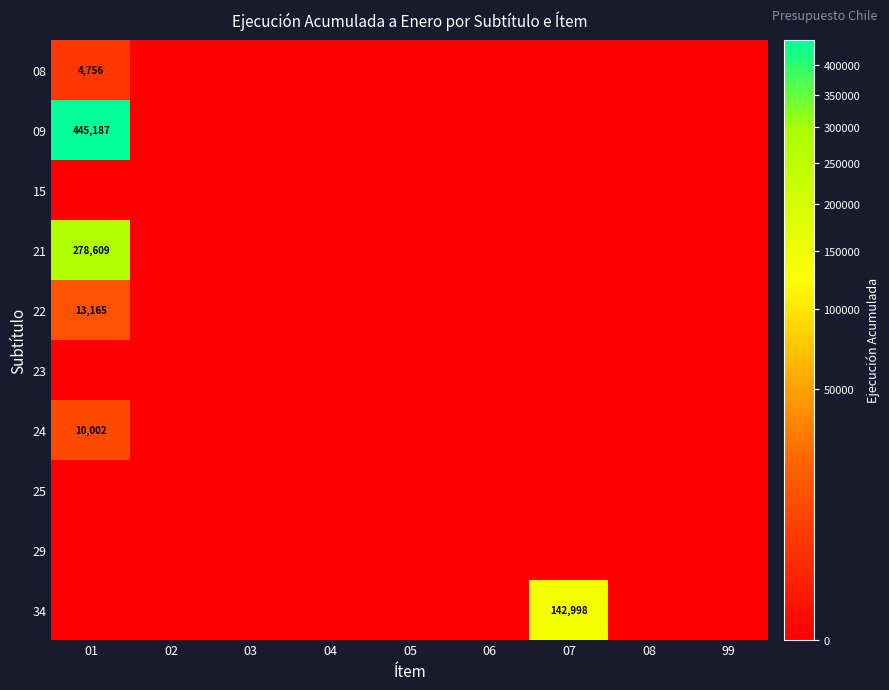

Read the 08 value at 01, to the nearest 50.

4750